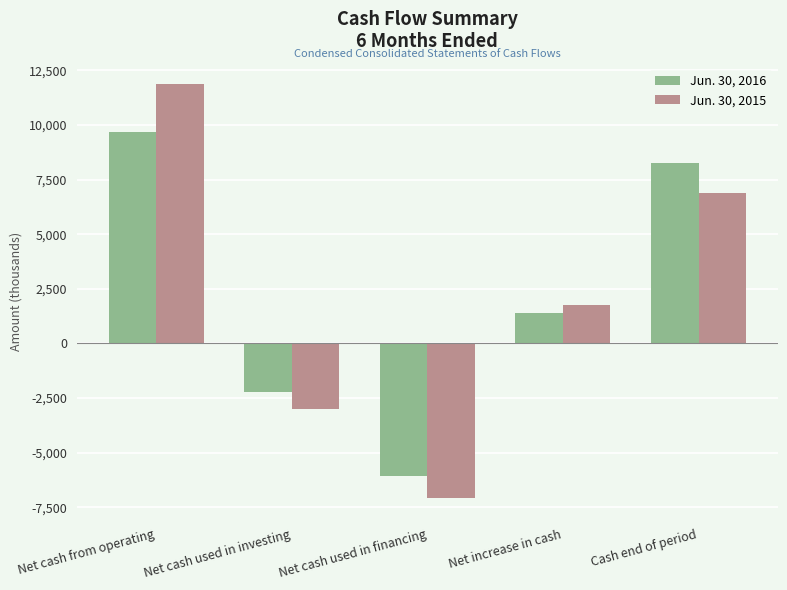

What is the value of the Jun. 30, 2016 bar at the 2nd from the left?

-2215